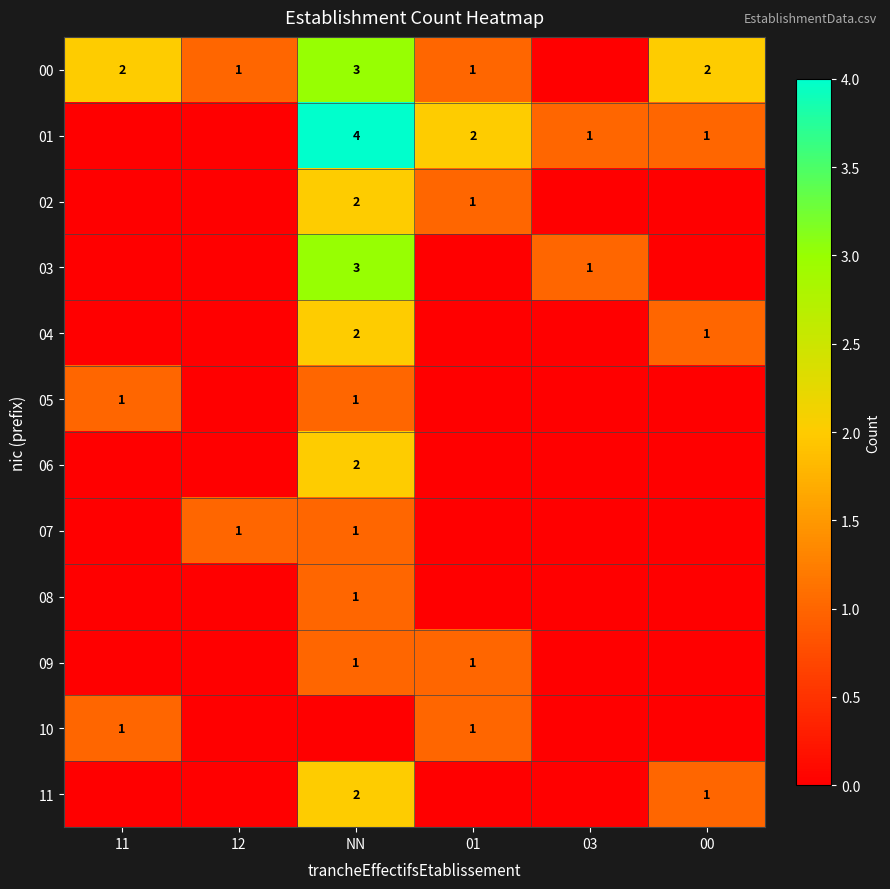

The value of 00 at NN is 2. True or false?

False